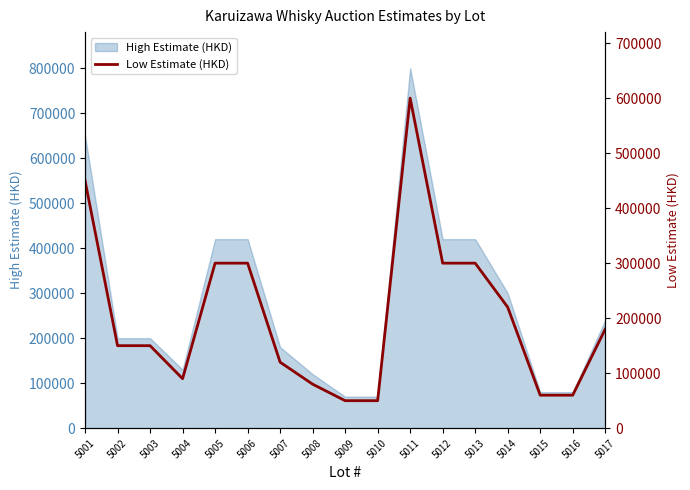

Approximately how many times larger is the value at 5016 compared to 5005?

0.2